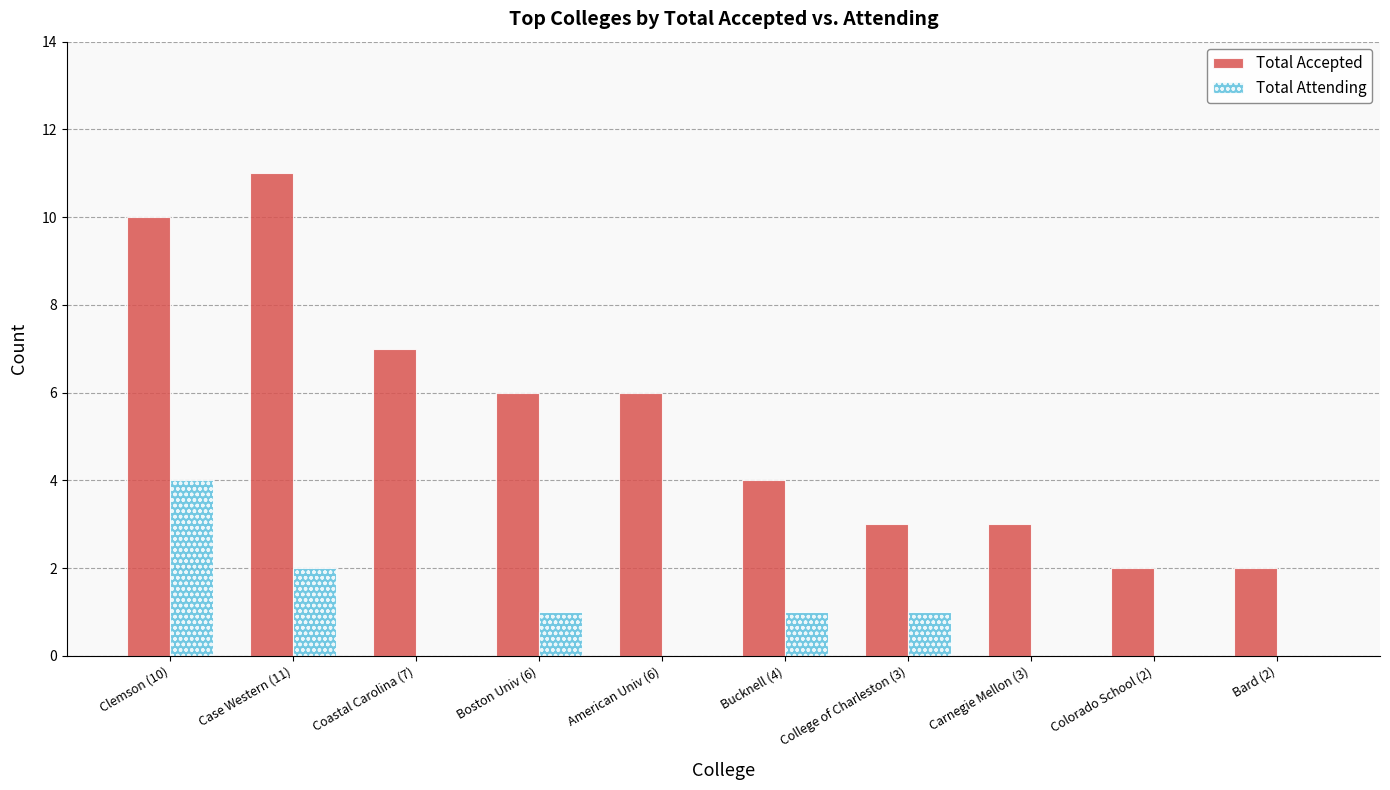

At which category does the chart reach its peak across all series?

Case Western (11)